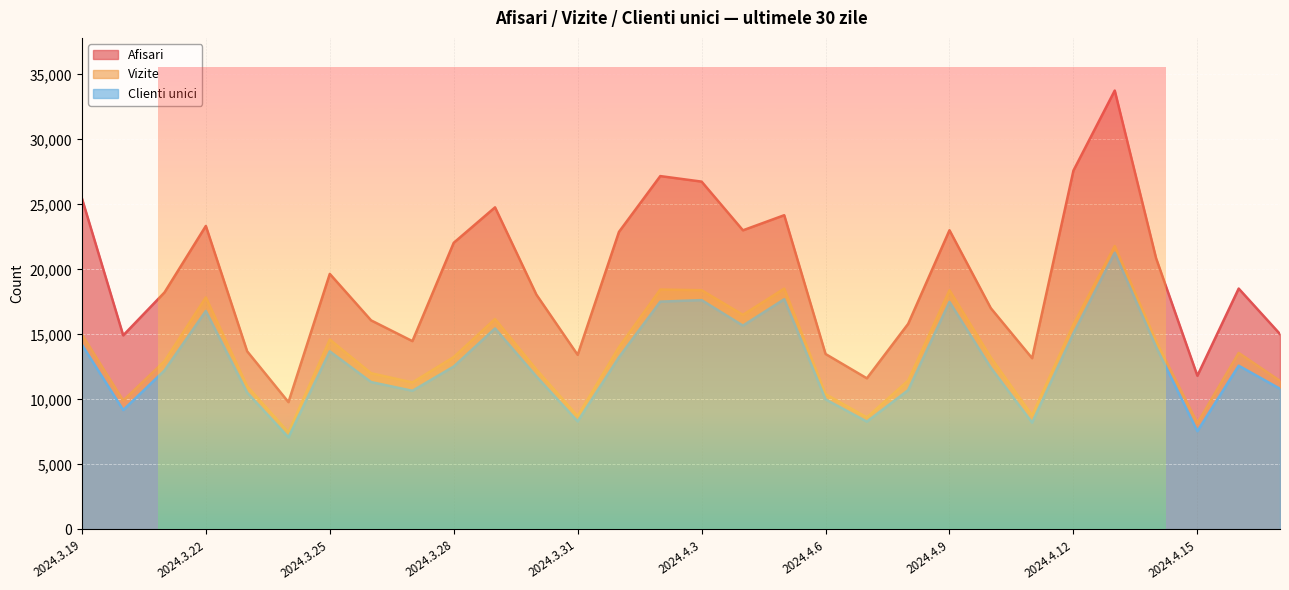

What position from the right is 2024.3.25?

24